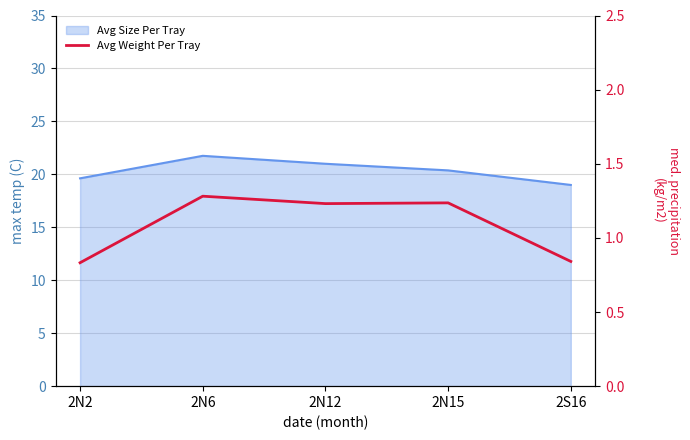

What is the label of the 4th point from the left?

2N15